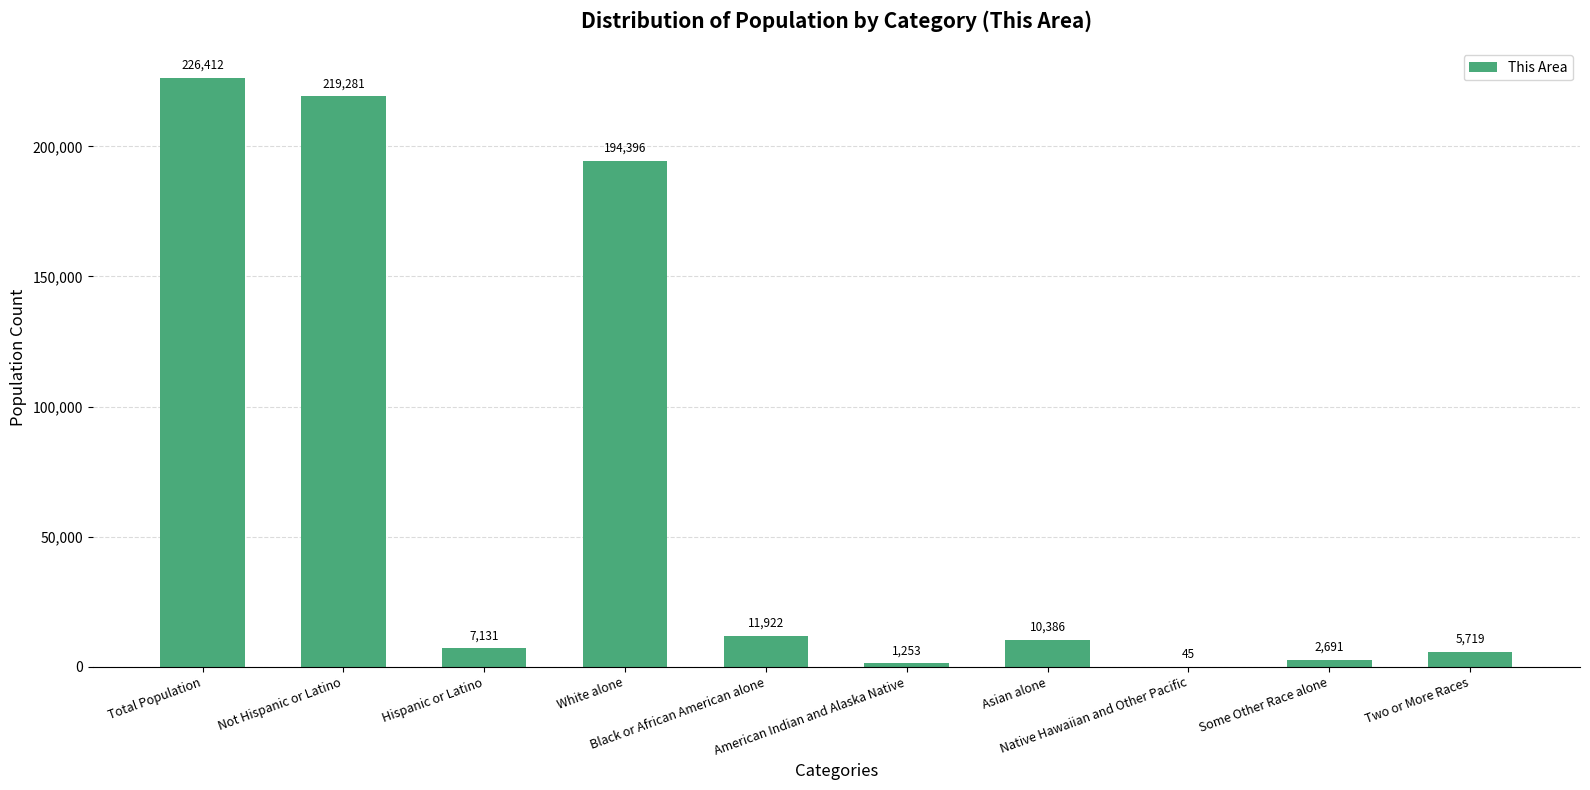

What value does the data have at Asian alone?

10386